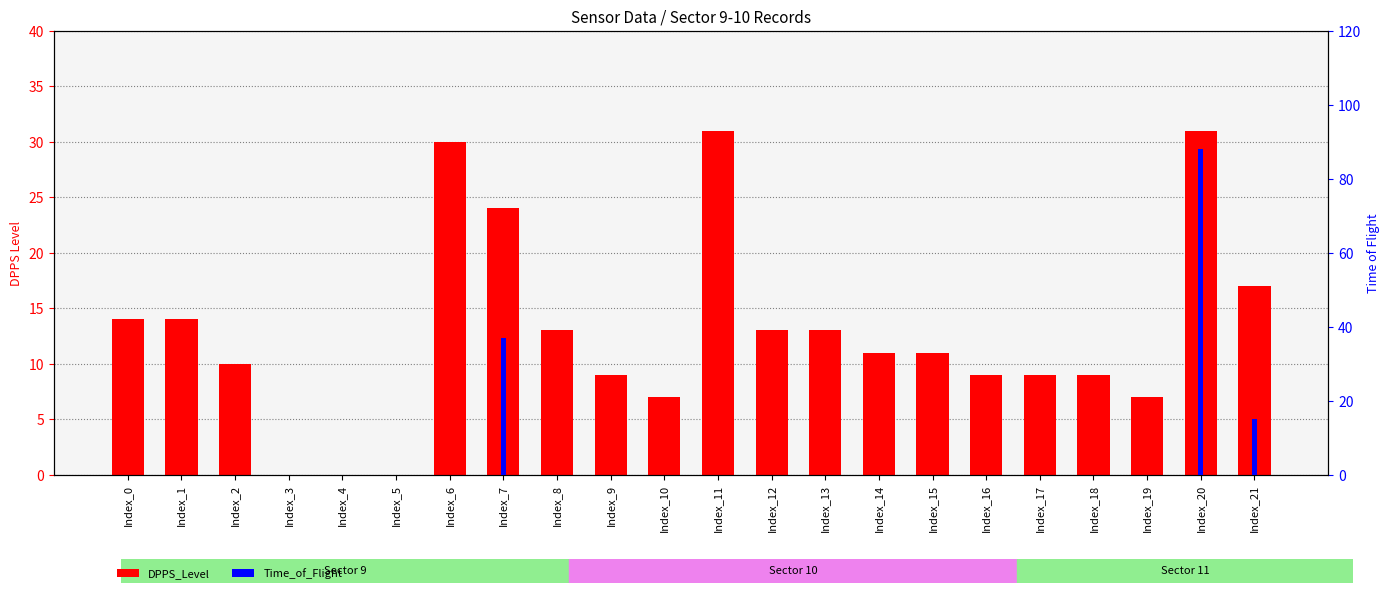

Which series has the largest range (max minus min)?

Time_of_Flight